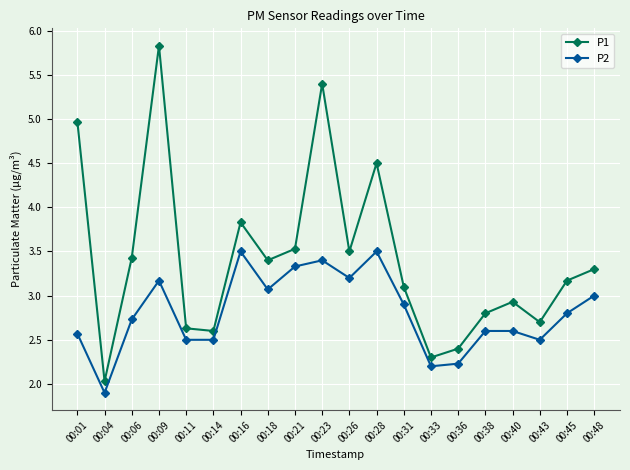

Reading right to left, extract all data points from this chart.

P1: 00:48=3.3	00:45=3.2	00:43=2.7	00:40=2.9	00:38=2.8	00:36=2.4	00:33=2.3	00:31=3.1	00:28=4.5	00:26=3.5	00:23=5.4	00:21=3.5	00:18=3.4	00:16=3.8	00:14=2.6	00:11=2.6	00:09=5.8	00:06=3.4	00:04=2.0	00:01=5.0
P2: 00:48=3.0	00:45=2.8	00:43=2.5	00:40=2.6	00:38=2.6	00:36=2.2	00:33=2.2	00:31=2.9	00:28=3.5	00:26=3.2	00:23=3.4	00:21=3.3	00:18=3.1	00:16=3.5	00:14=2.5	00:11=2.5	00:09=3.2	00:06=2.7	00:04=1.9	00:01=2.6